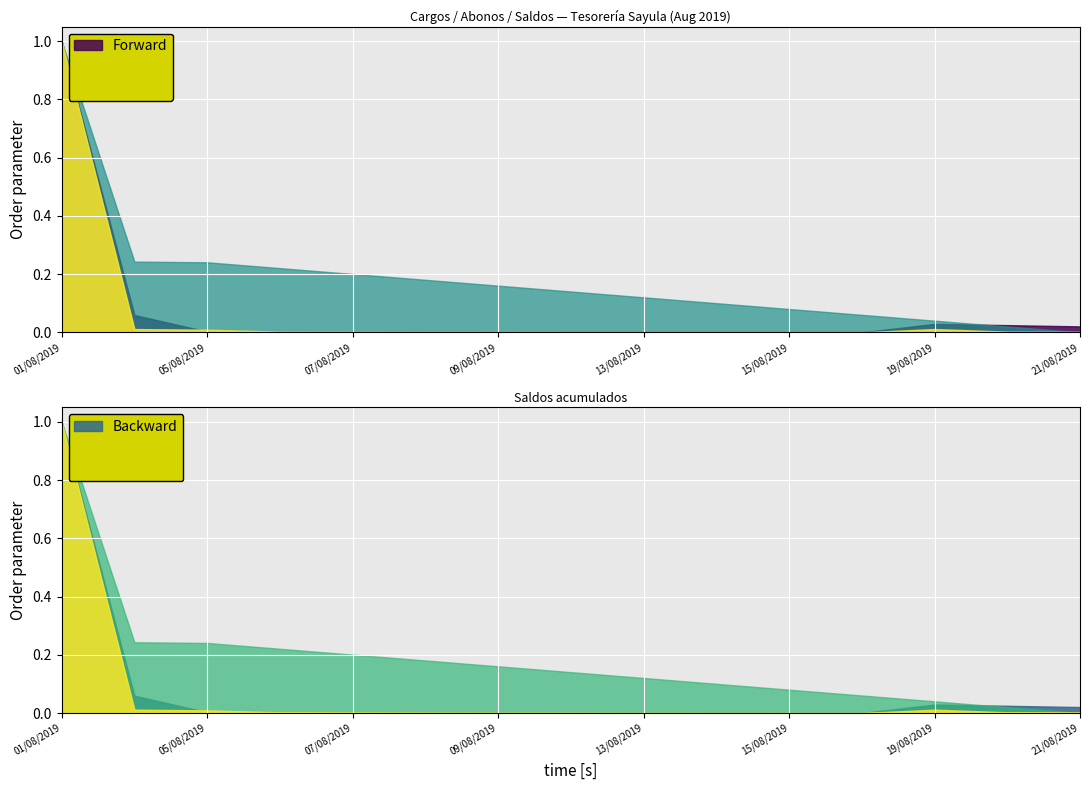

How many lines are shown in the chart?

3